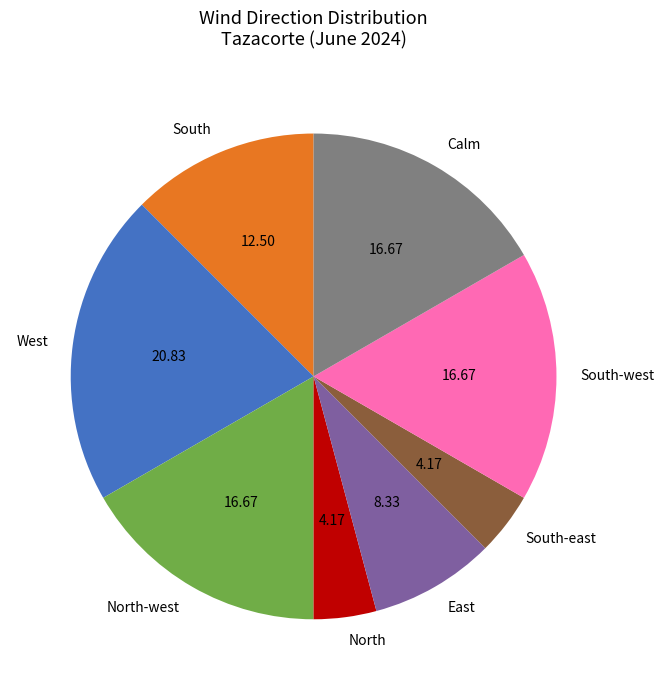

Count the number of slices in the pie.

8